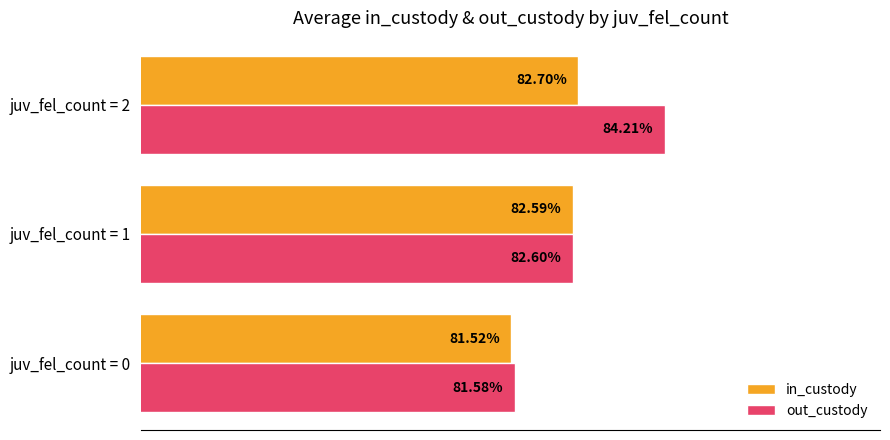

Count the out_custody values in the range 0 to 1.

3